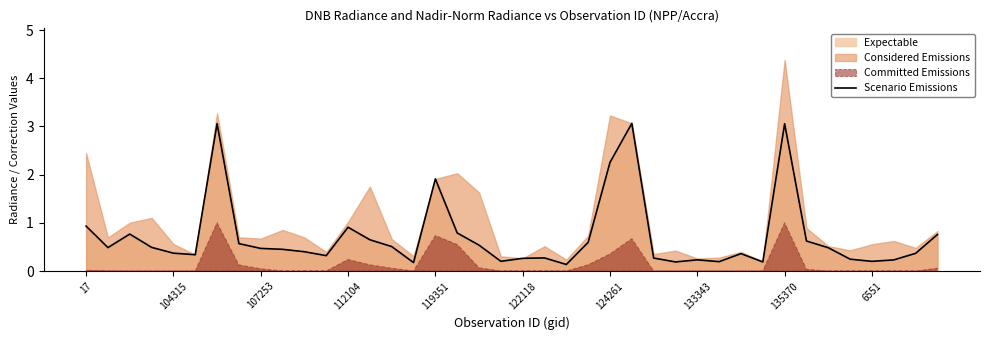

Is it true that Scenario Emissions equals 4.3 at 135370?

False